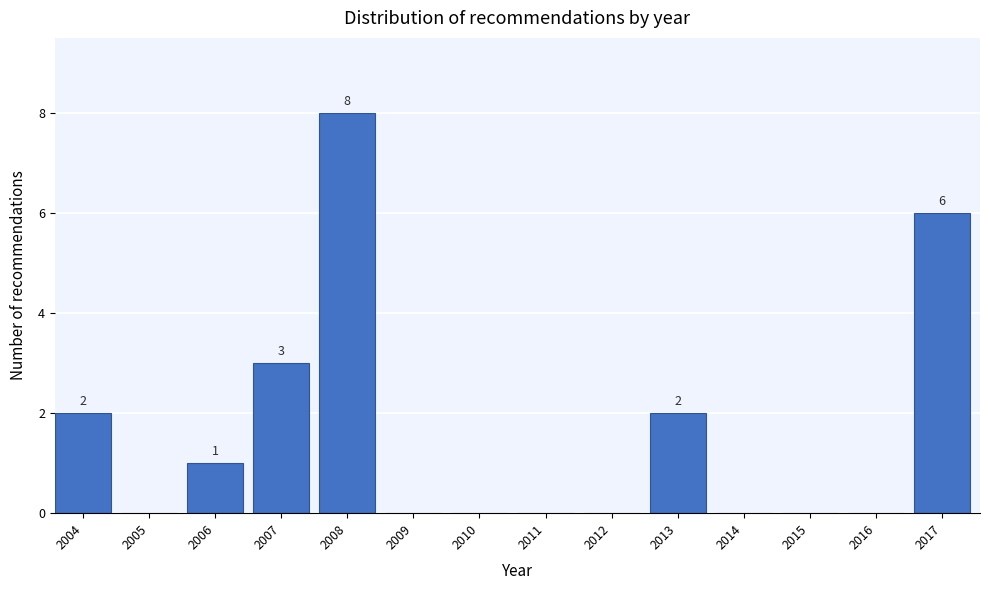

Reading left to right, transcribe all the data shown in this chart.

2004=2	2005=0	2006=1	2007=3	2008=8	2009=0	2010=0	2011=0	2012=0	2013=2	2014=0	2015=0	2016=0	2017=6